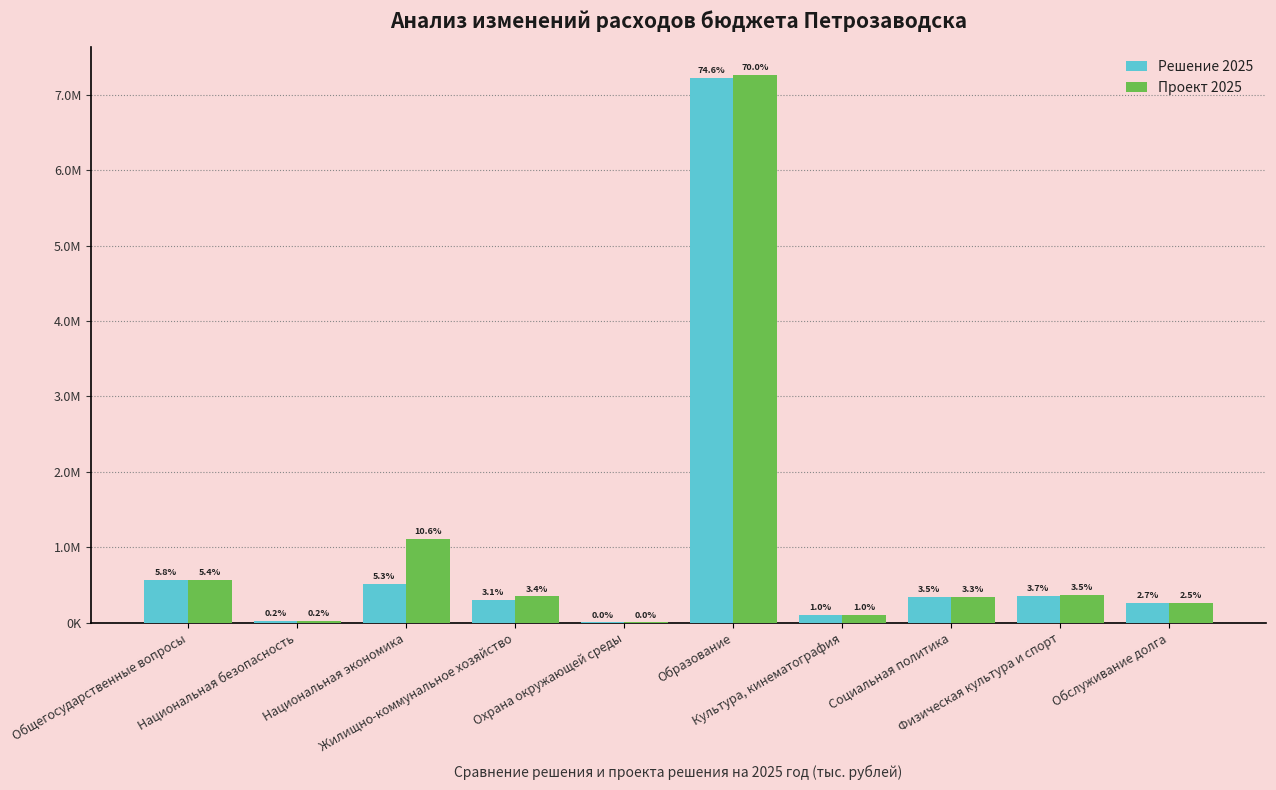

Are the bars grouped side by side (vs. stacked)?

Yes